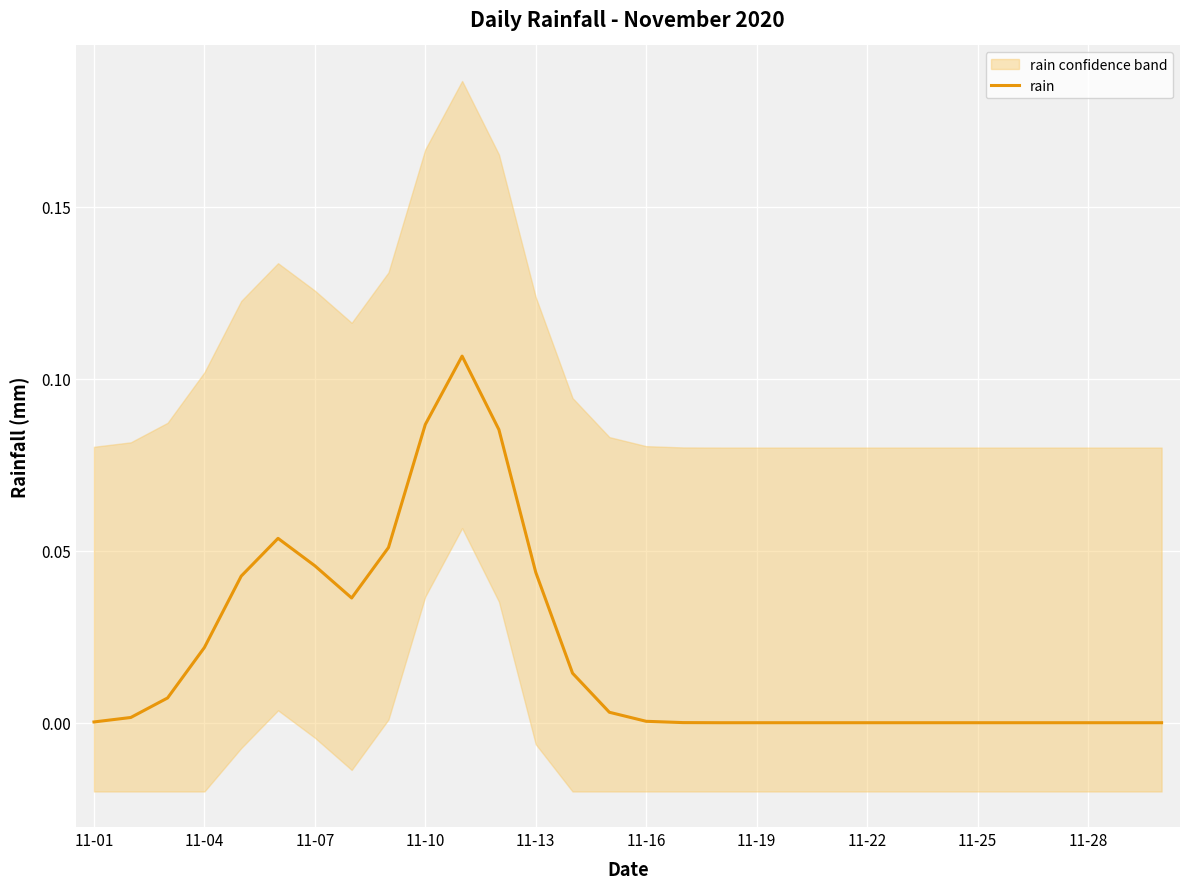

Is it true that rain equals 0.0 at 11-22?

True